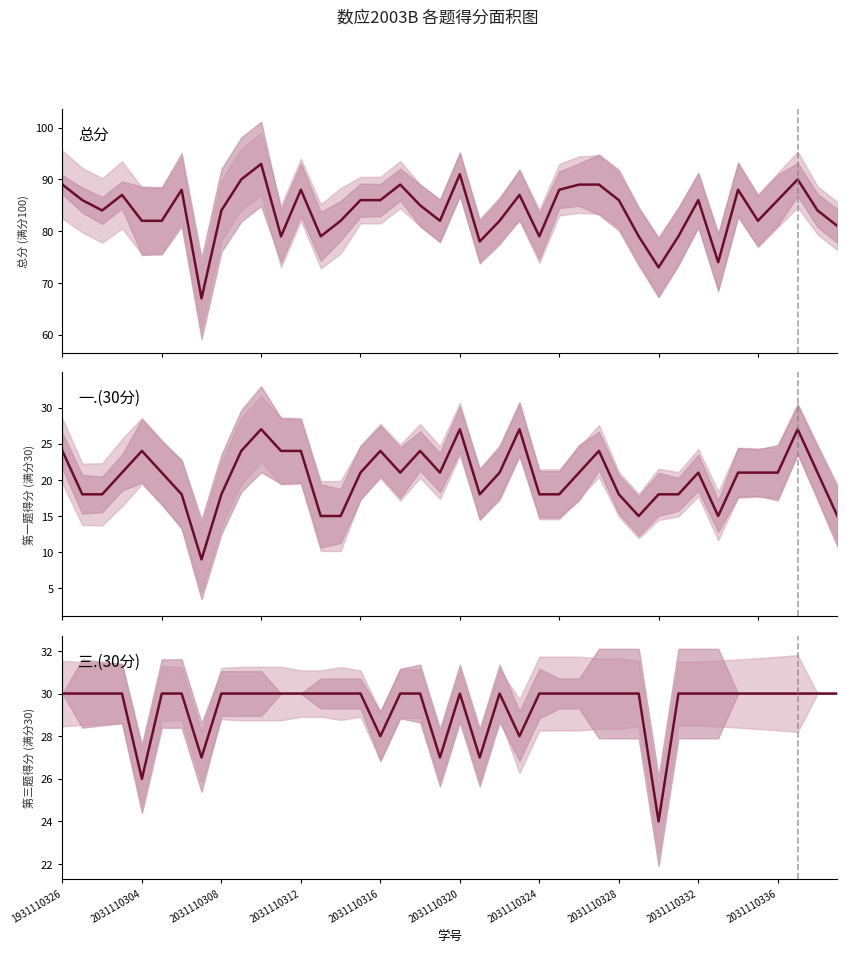

How many 一.(30分) values are between 18 and 24?

30